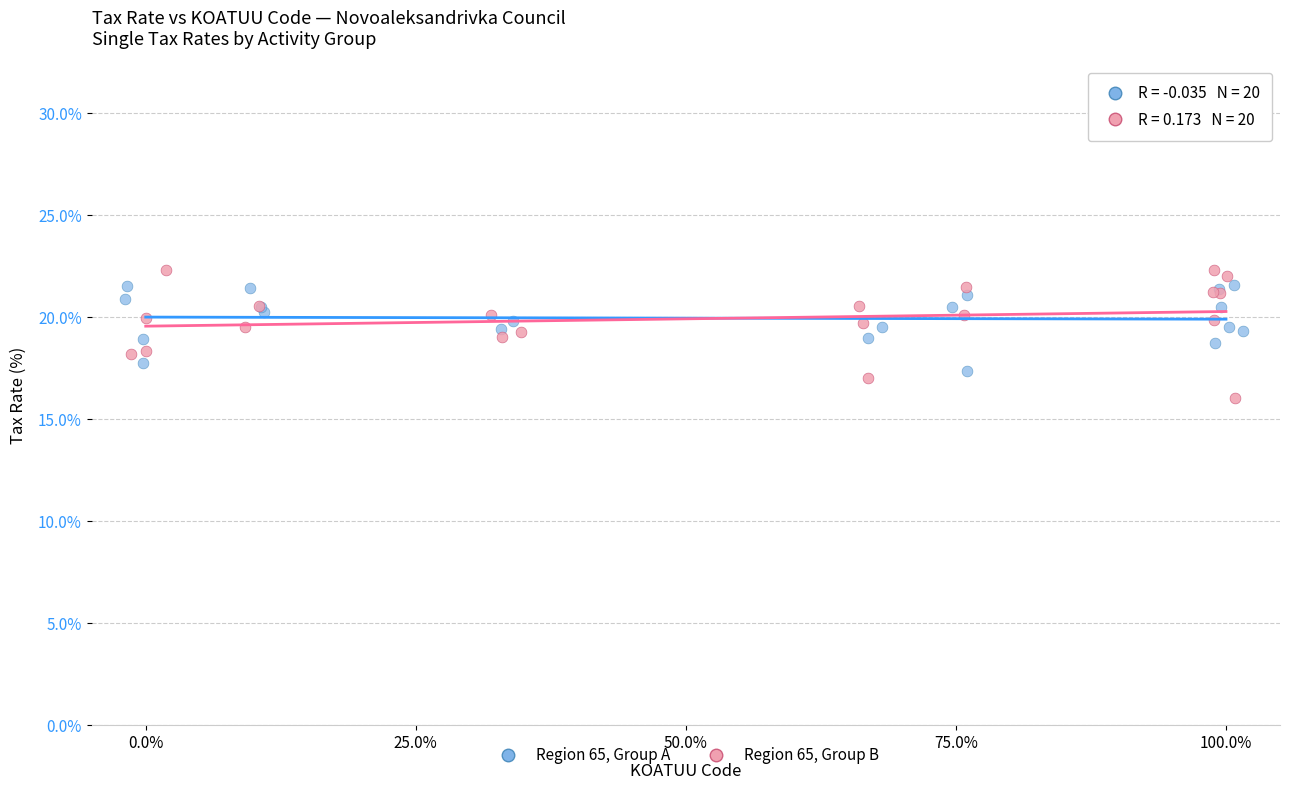

What are all the series names shown in the legend?

Region 65, Group A, Region 65, Group B